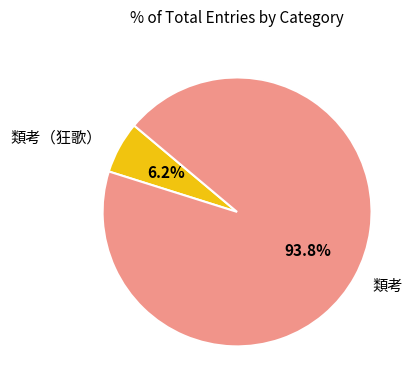

Is there a majority slice in this chart?

Yes